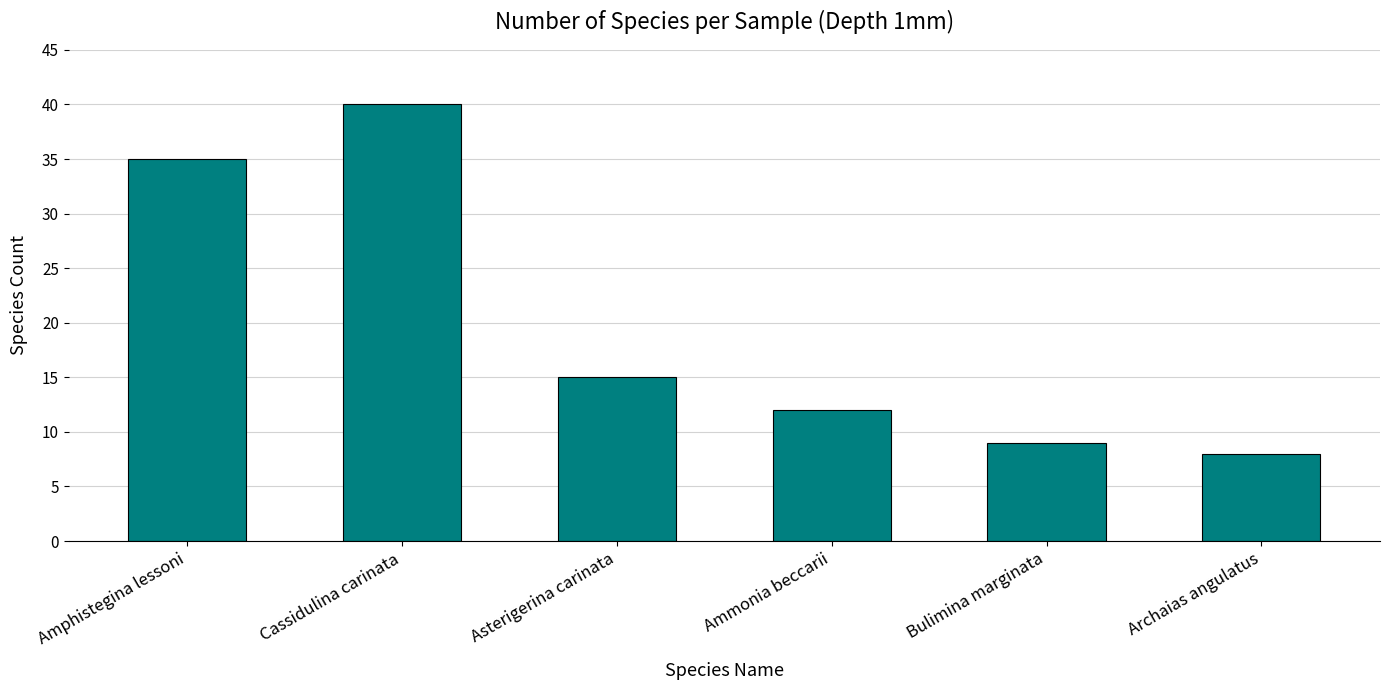

Rank the categories by value from highest to lowest.

Cassidulina carinata, Amphistegina lessoni, Asterigerina carinata, Ammonia beccarii, Bulimina marginata, Archaias angulatus